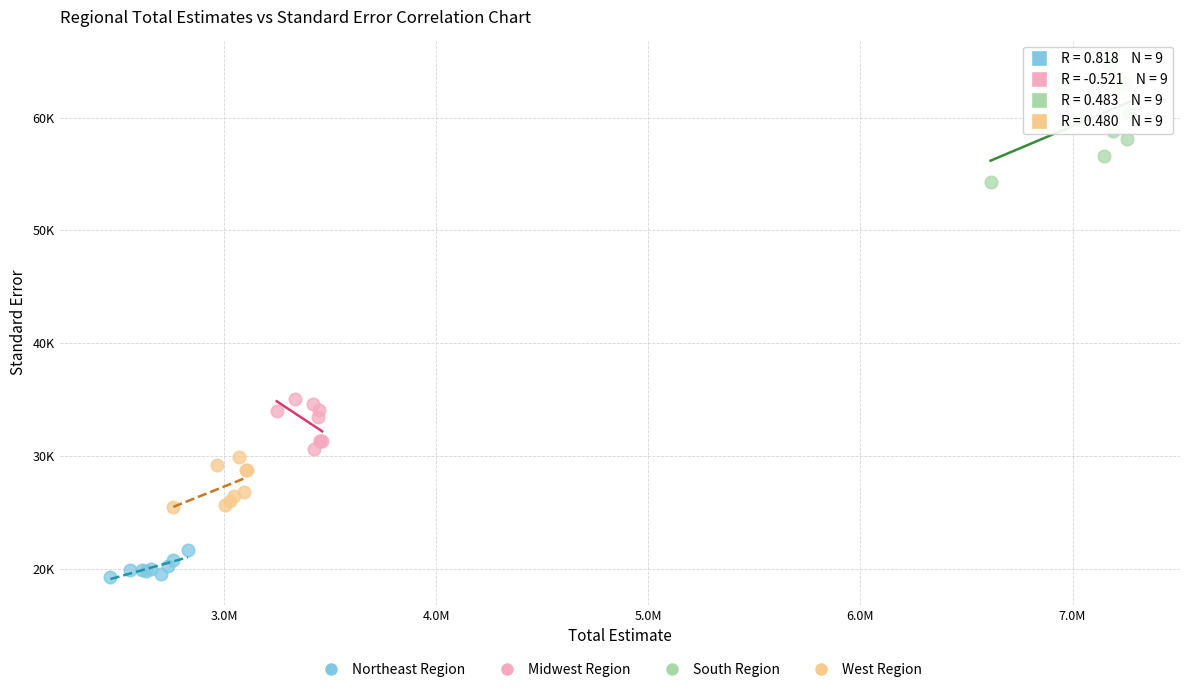

Which series contains the highest Y value?

South Region